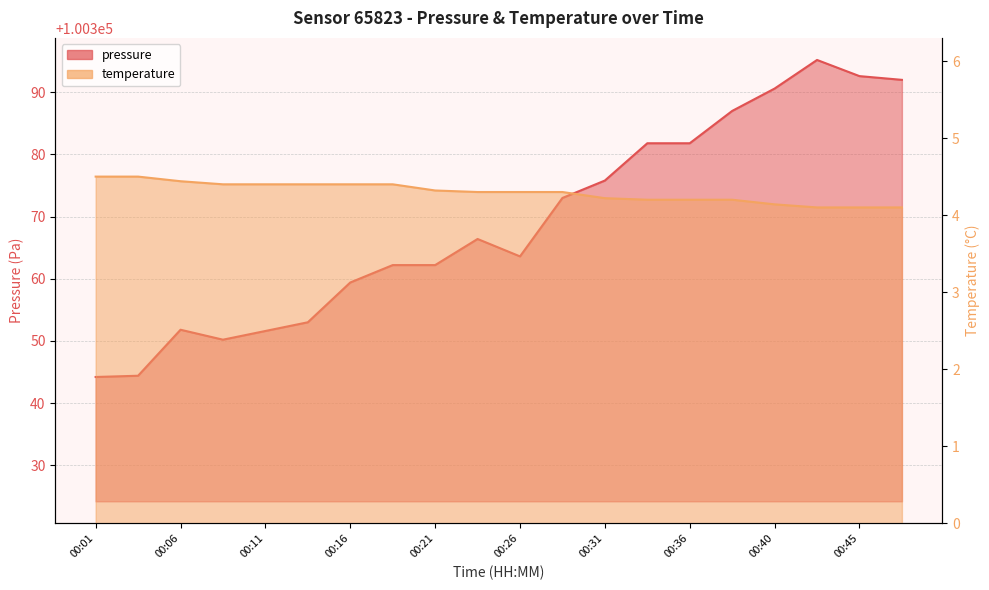

Where is pressure nearest to the value 100369?

00:23